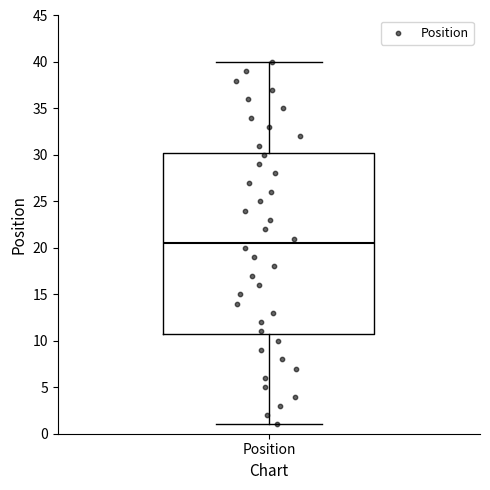

Read this box plot against the y-axis: the position of the median line, the range covered by the box, and the ends of both whiskers. The values are not printed on the chart, so give them approximately, as read against the axis.

median 20.5, box 11.0 to 30.5, whiskers 1.0 to 40.0